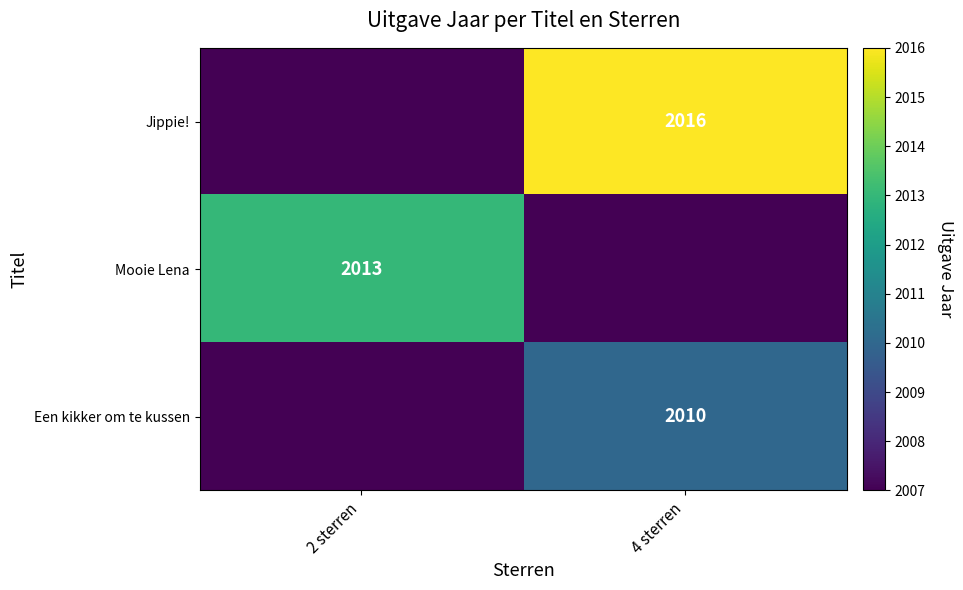

At which category is the sum across all series the highest?

4 sterren